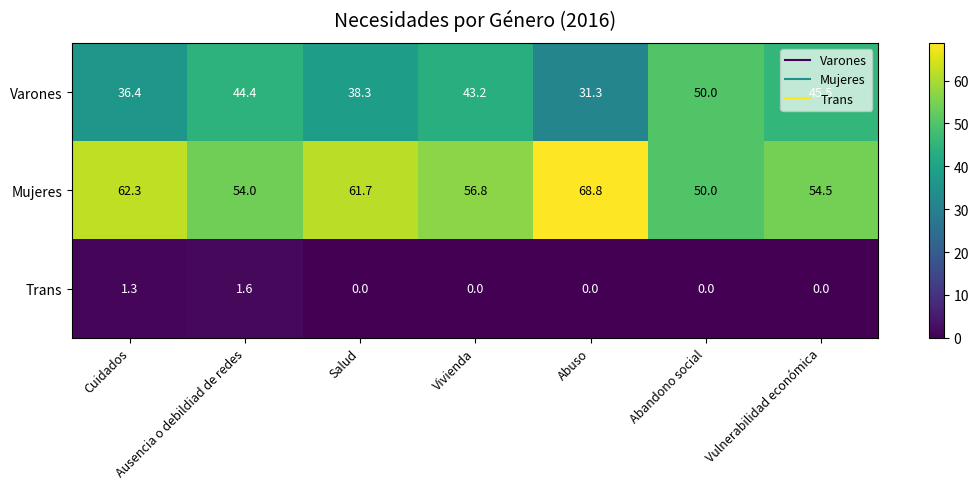

What is the maximum value shown in the chart?

68.8